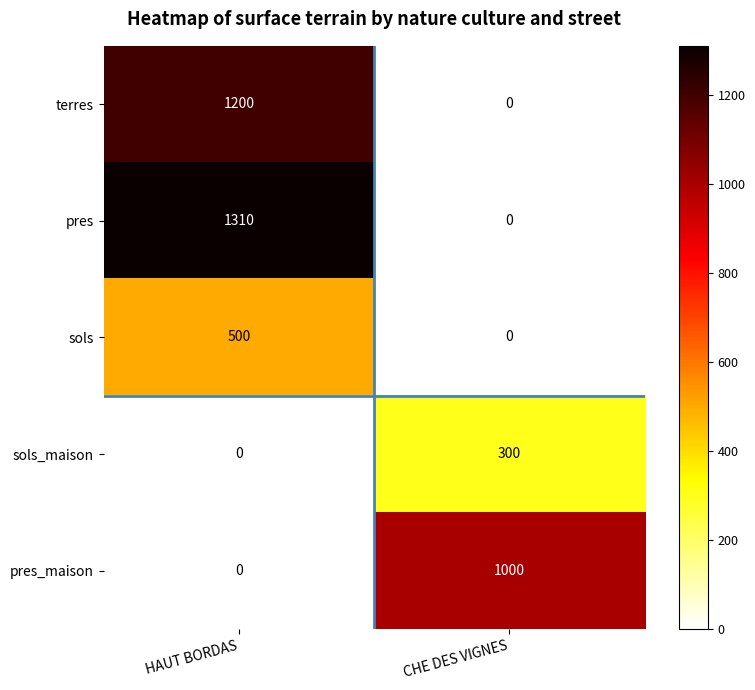

Which category has the highest value across all series?

HAUT BORDAS